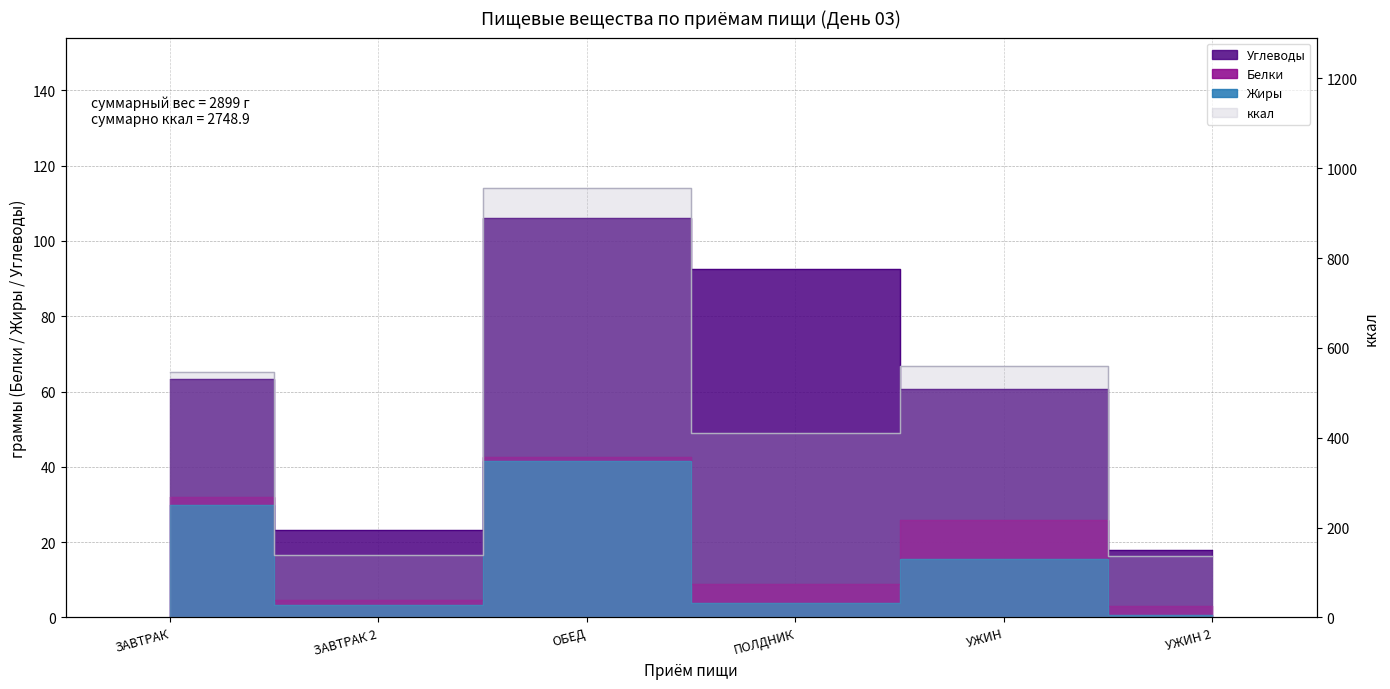

The Белки series shows 4.3 at ПОЛДНИК. True or false?

False